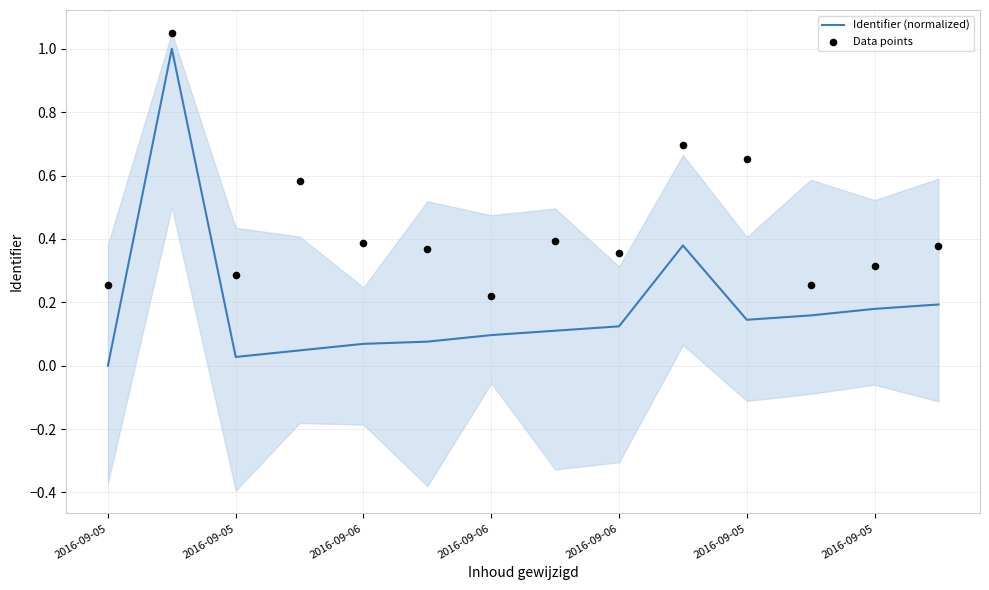

Is the value of Identifier (normalized) at 2016-09-05 greater than the value of Data points at 2016-09-05?

No